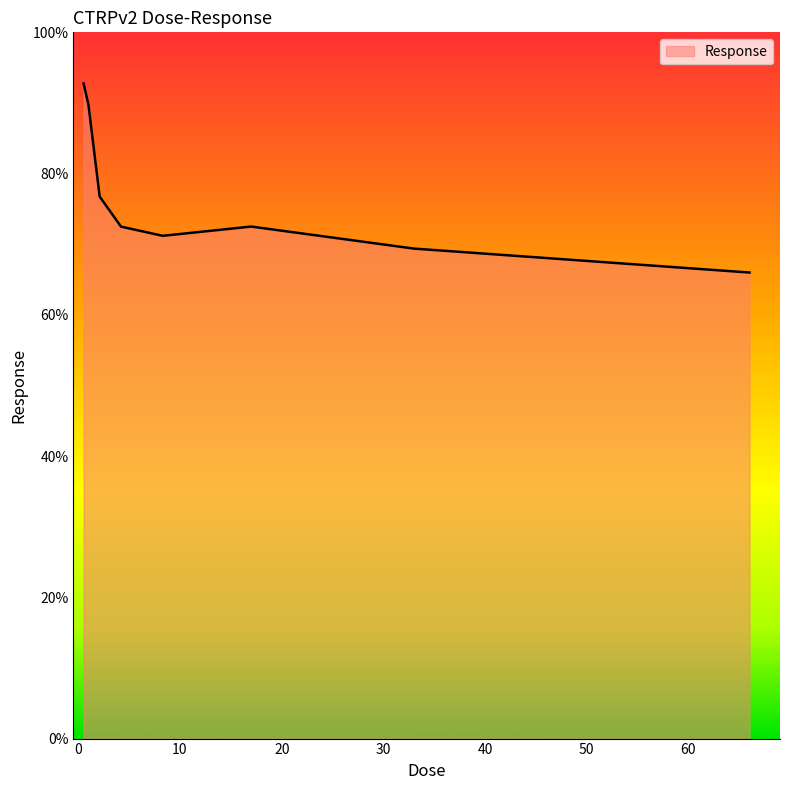

True or false: there are more than 0 points higher than both neighbors.

True